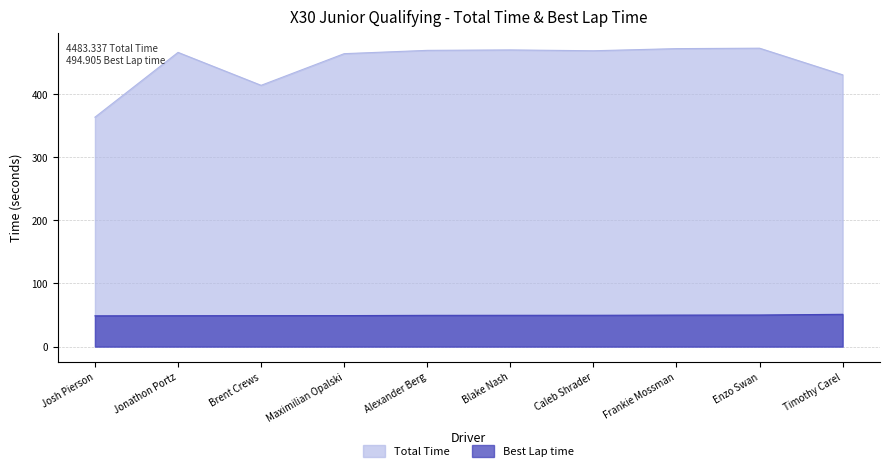

How many data points in Best Lap time are above 49?

7